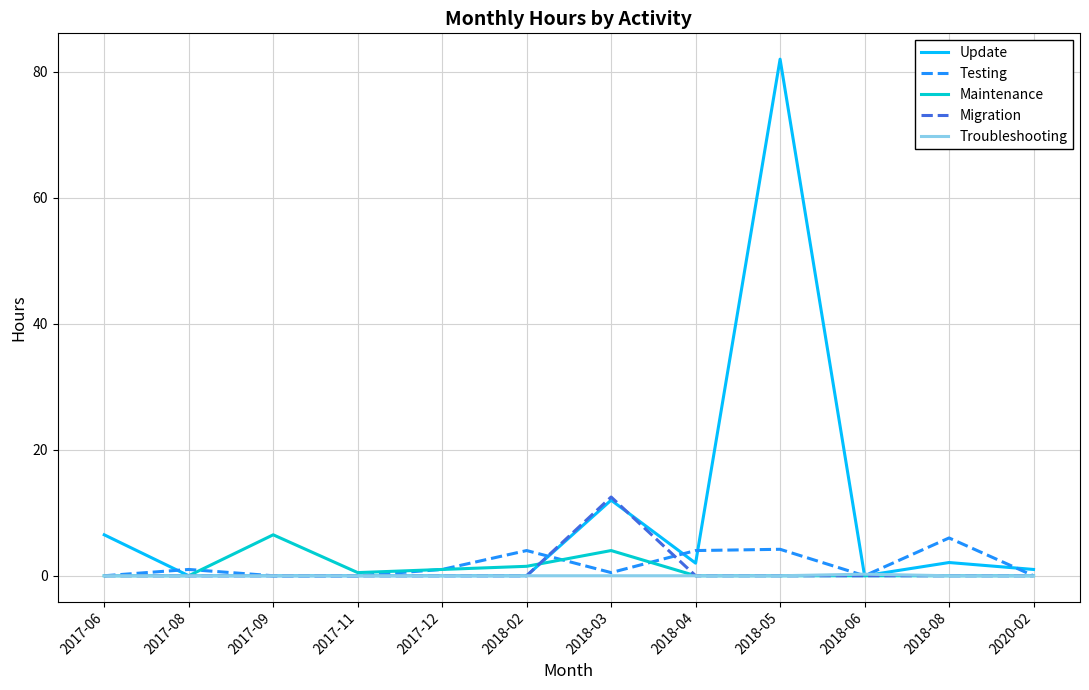

What is the average value of the Update series?

8.8